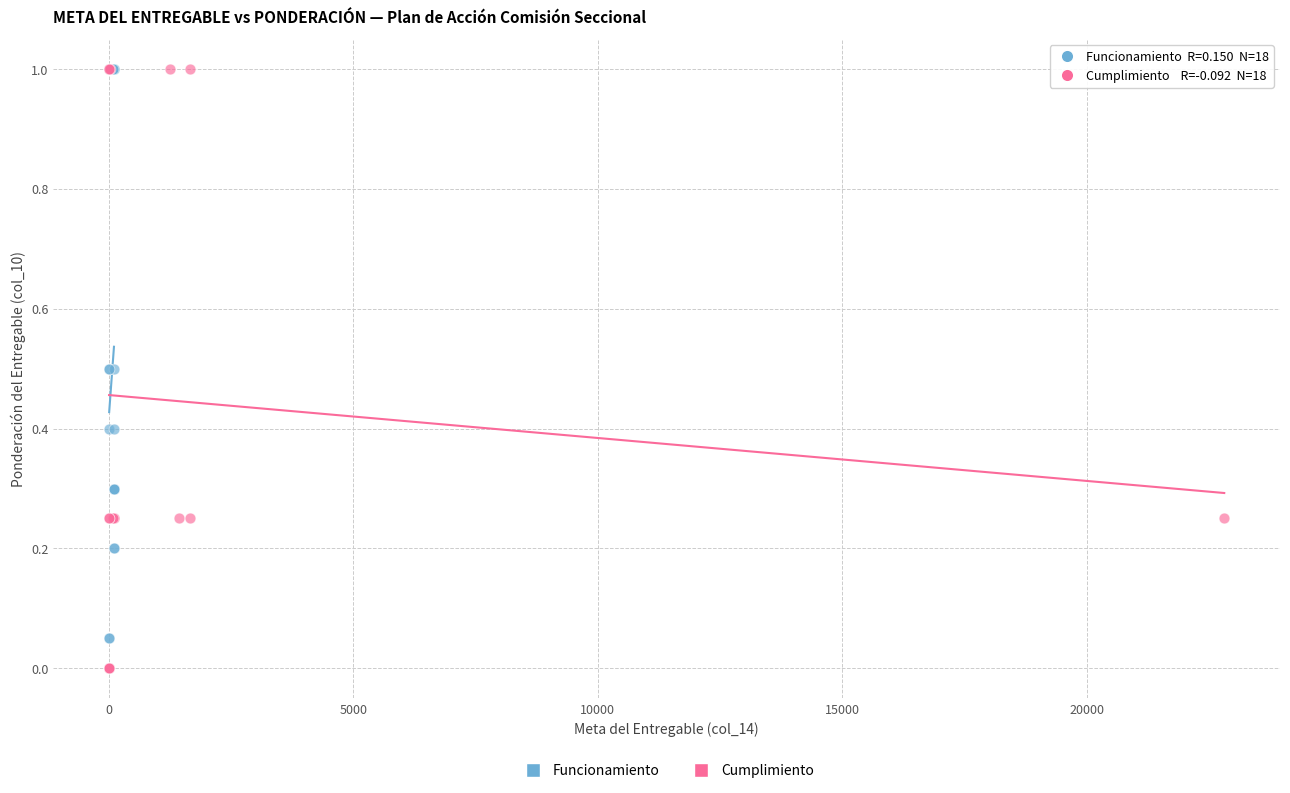

What are all the series names shown in the legend?

Funcionamiento, Cumplimiento